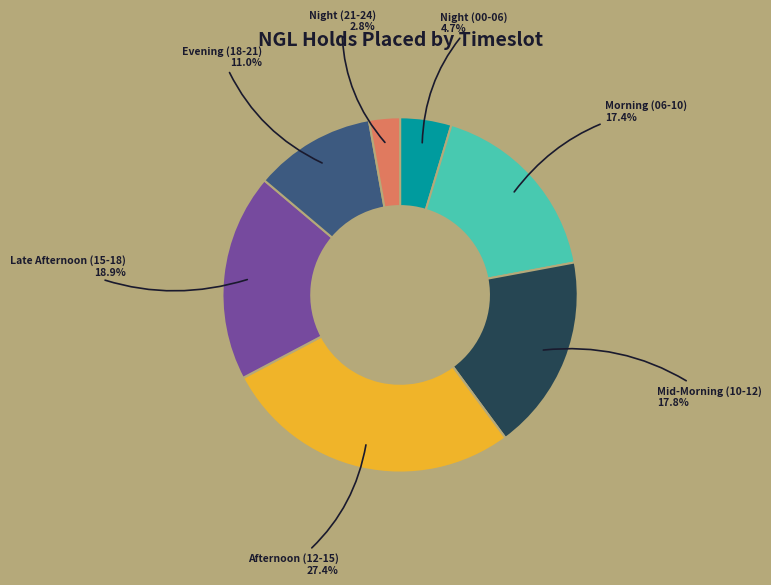

Does Mid-Morning (10-12) represent more than half of the total?

No